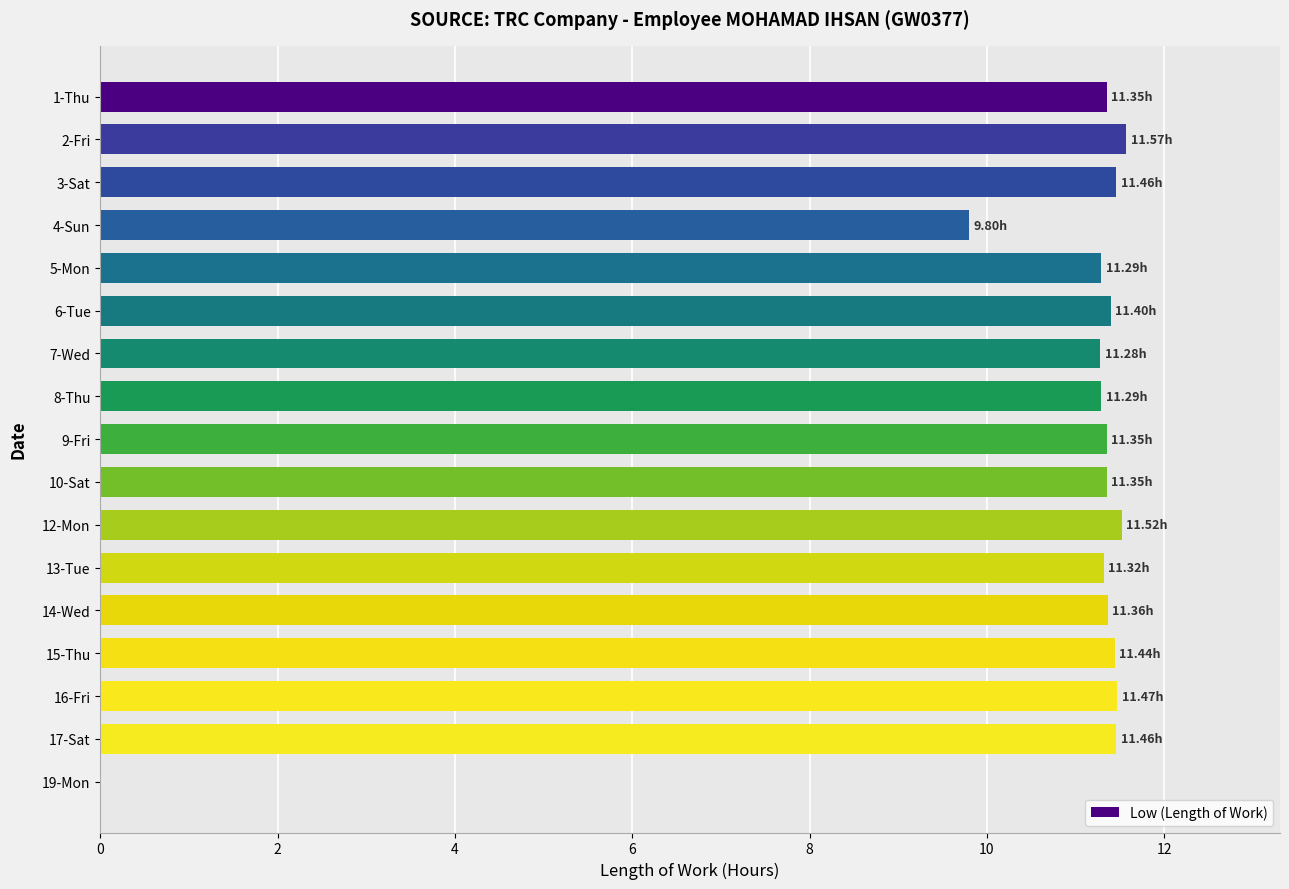

Are the bars horizontal?

Yes